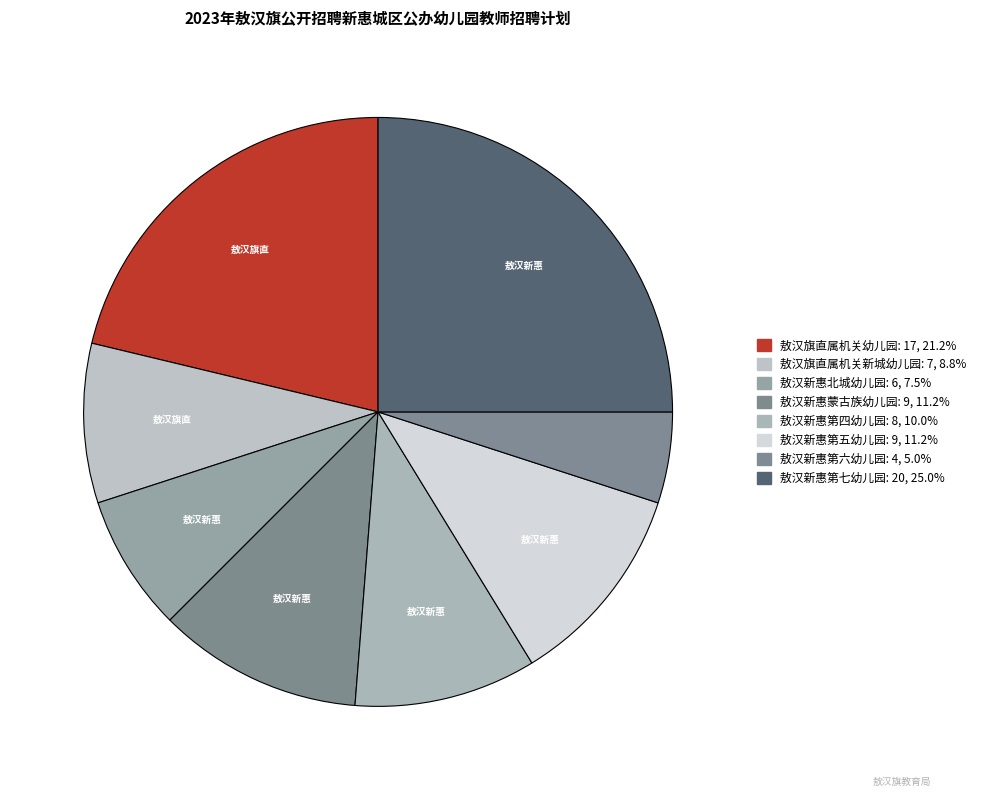

To the nearest percent, what is the combined percentage of 敖汉新惠第四幼儿园 and 敖汉新惠蒙古族幼儿园?

21%